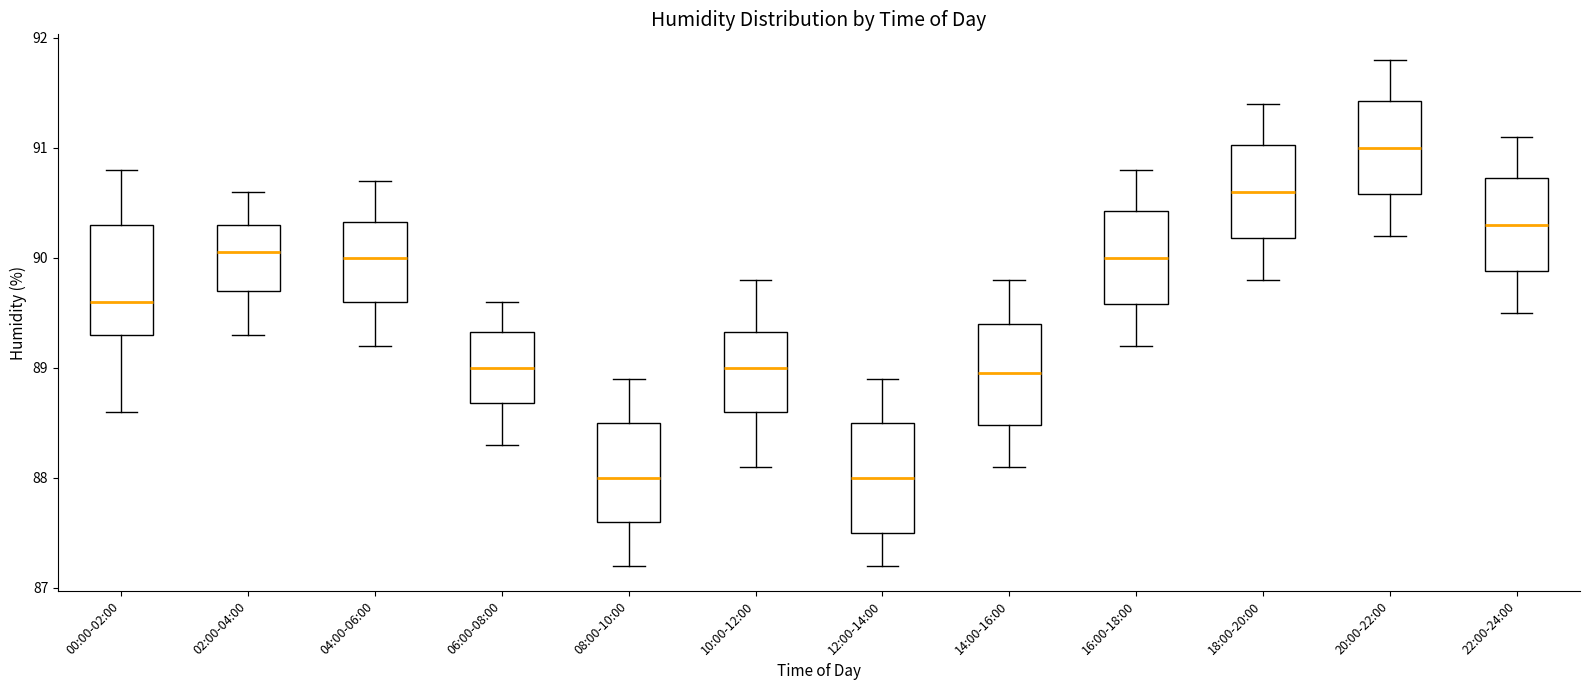

Reading left to right, read every box against the y-axis: the position of its median line, the range the box covers, and the ends of its whiskers. The values are not printed on the chart, so give them approximately, as read against the axis.

00:00-02:00: median 89.6, box 89.3 to 90.3, whiskers 88.6 to 90.8
02:00-04:00: median 90.1, box 89.7 to 90.3, whiskers 89.3 to 90.6
04:00-06:00: median 90.0, box 89.6 to 90.3, whiskers 89.2 to 90.7
06:00-08:00: median 89.0, box 88.7 to 89.3, whiskers 88.3 to 89.6
08:00-10:00: median 88.0, box 87.6 to 88.5, whiskers 87.2 to 88.9
10:00-12:00: median 89.0, box 88.6 to 89.3, whiskers 88.1 to 89.8
12:00-14:00: median 88.0, box 87.5 to 88.5, whiskers 87.2 to 88.9
14:00-16:00: median 89.0, box 88.5 to 89.4, whiskers 88.1 to 89.8
16:00-18:00: median 90.0, box 89.6 to 90.4, whiskers 89.2 to 90.8
18:00-20:00: median 90.6, box 90.2 to 91.0, whiskers 89.8 to 91.4
20:00-22:00: median 91.0, box 90.6 to 91.4, whiskers 90.2 to 91.8
22:00-24:00: median 90.3, box 89.9 to 90.7, whiskers 89.5 to 91.1